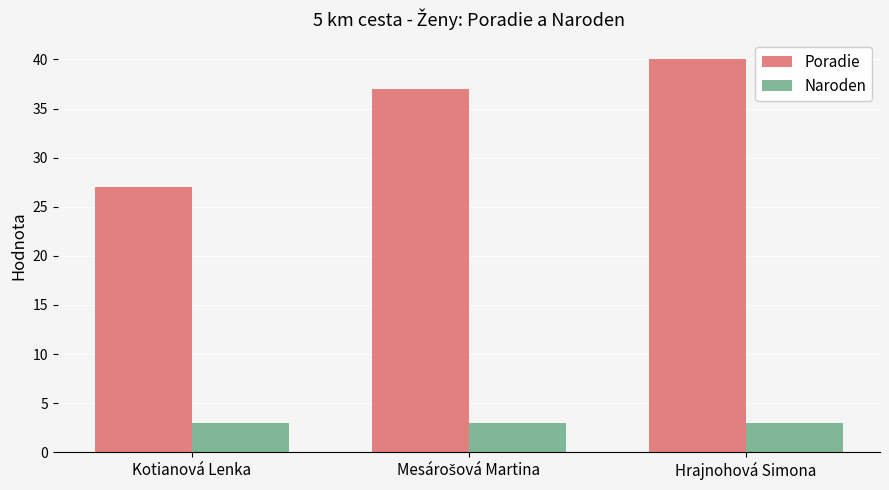

What is the smallest value displayed?

3